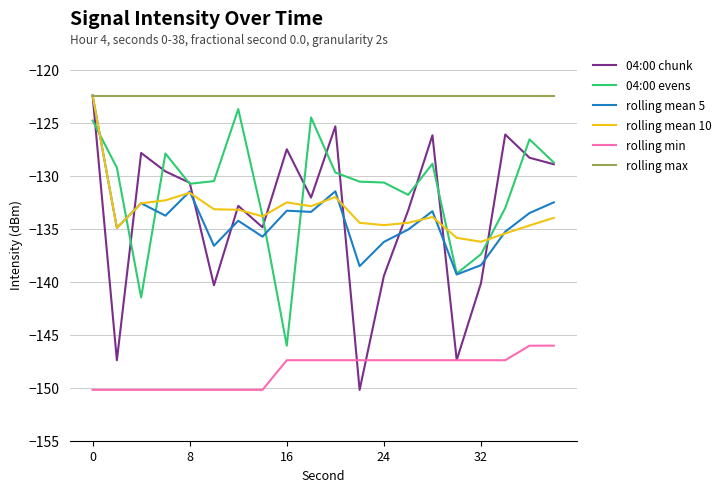

Which series has the largest total across all categories?

rolling max